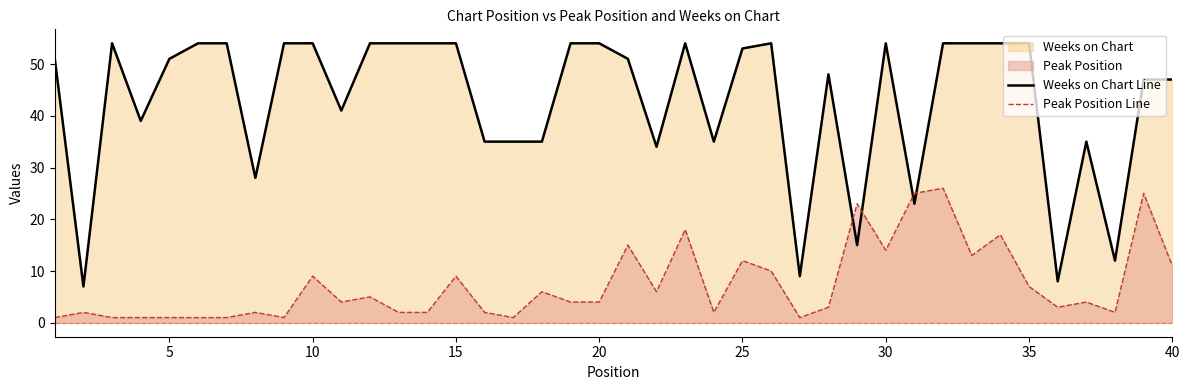

How many lines are shown in the chart?

2